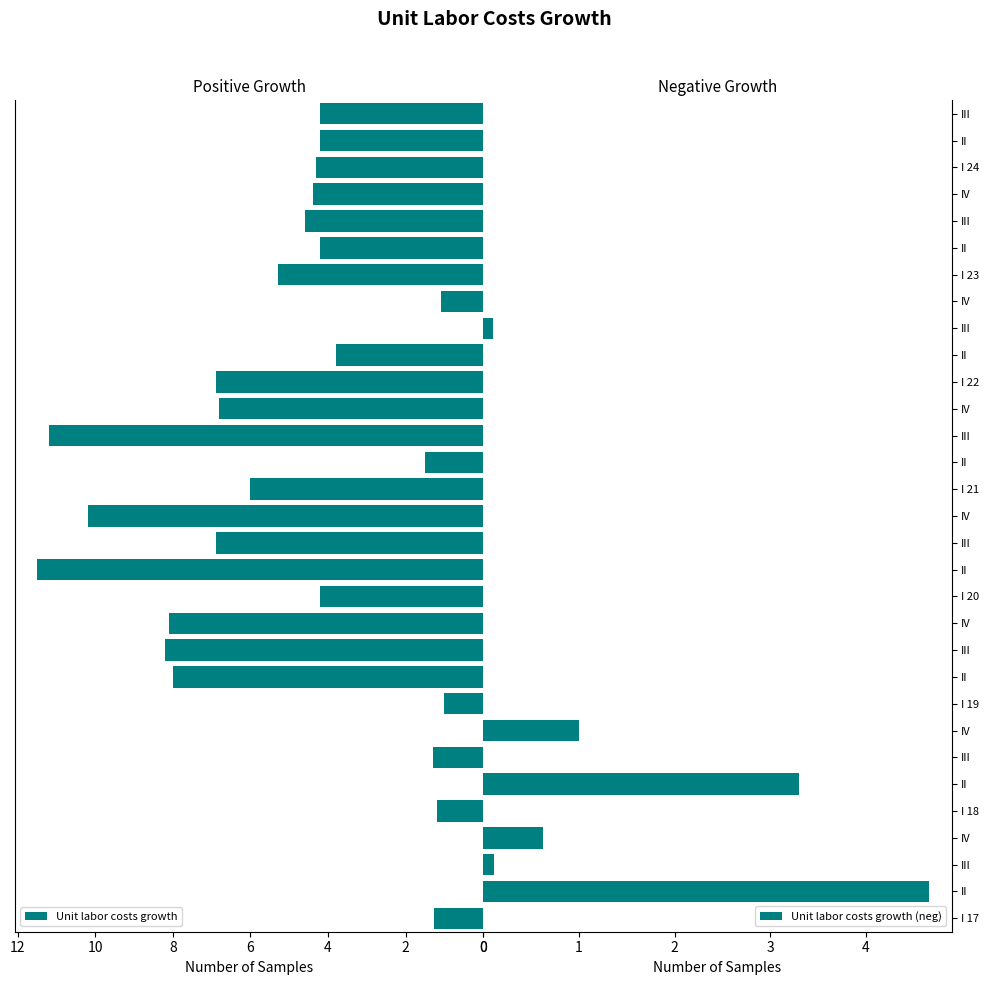

How many groups of bars are there?

31